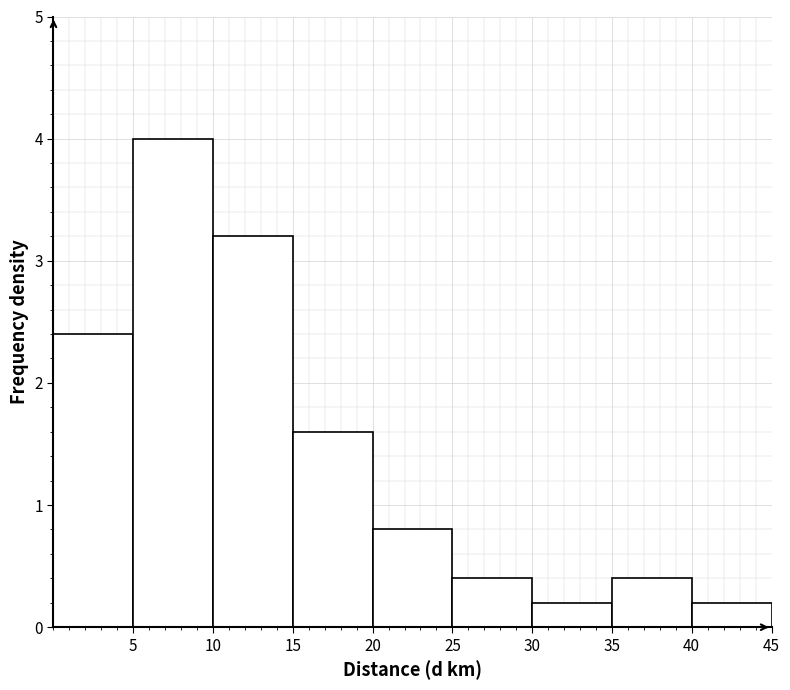

Reading left to right, transcribe this chart: for each bar, give the range it covers on the x-axis and its height. The values are not printed on the chart, so give them approximately, as read against the axis.

0 to 5: 2.4
5 to 10: 4.0
10 to 15: 3.2
15 to 20: 1.6
20 to 25: 0.8
25 to 30: 0.4
30 to 35: 0.2
35 to 40: 0.4
40 to 45: 0.2